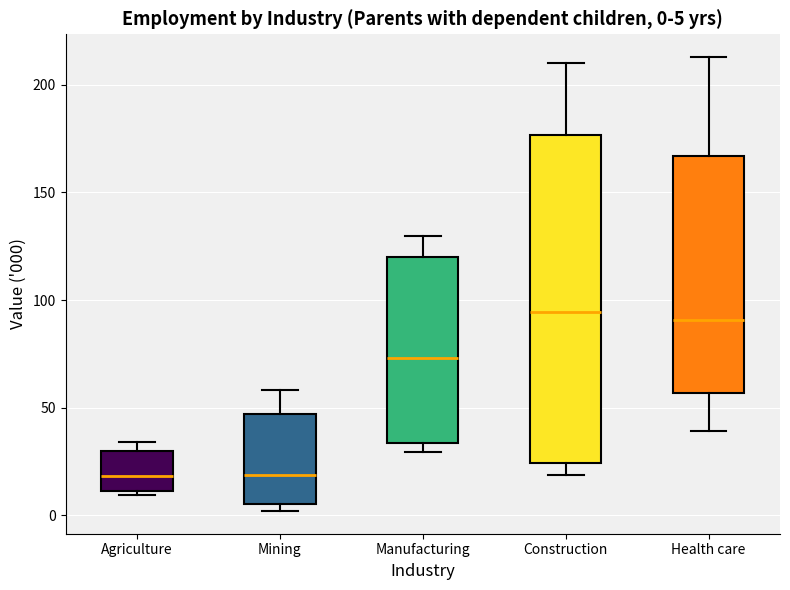

Comparing the boxes themselves (not the whiskers), which one is the tallest?

Construction